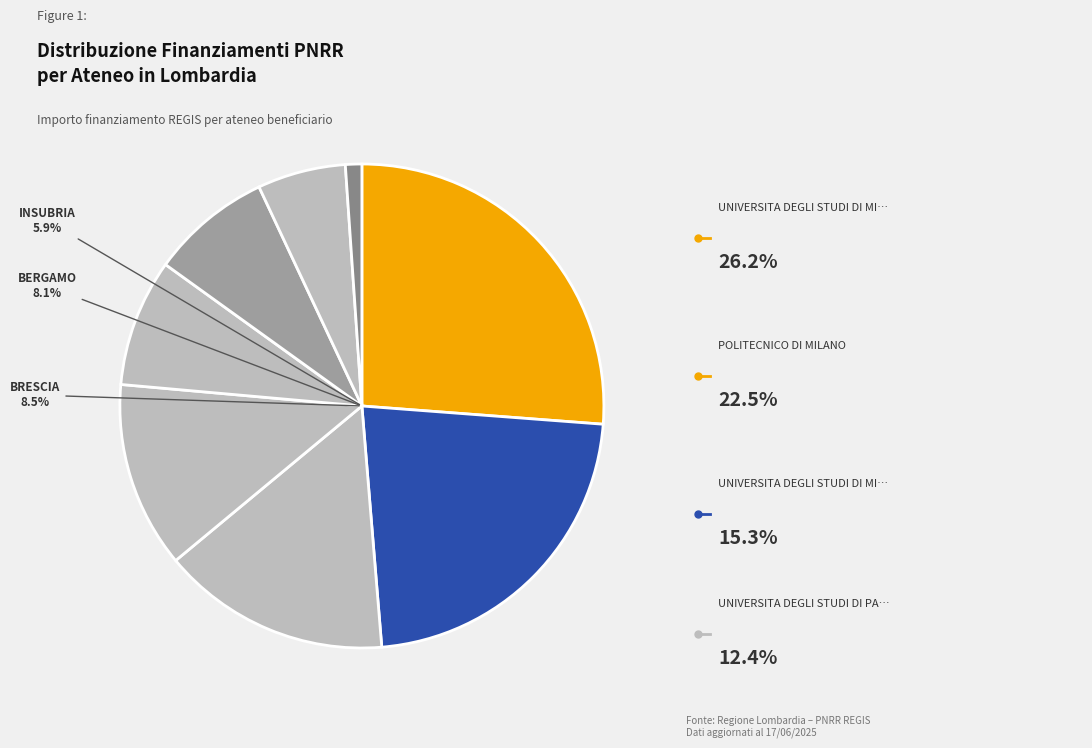

How many slices are in this pie chart?

8